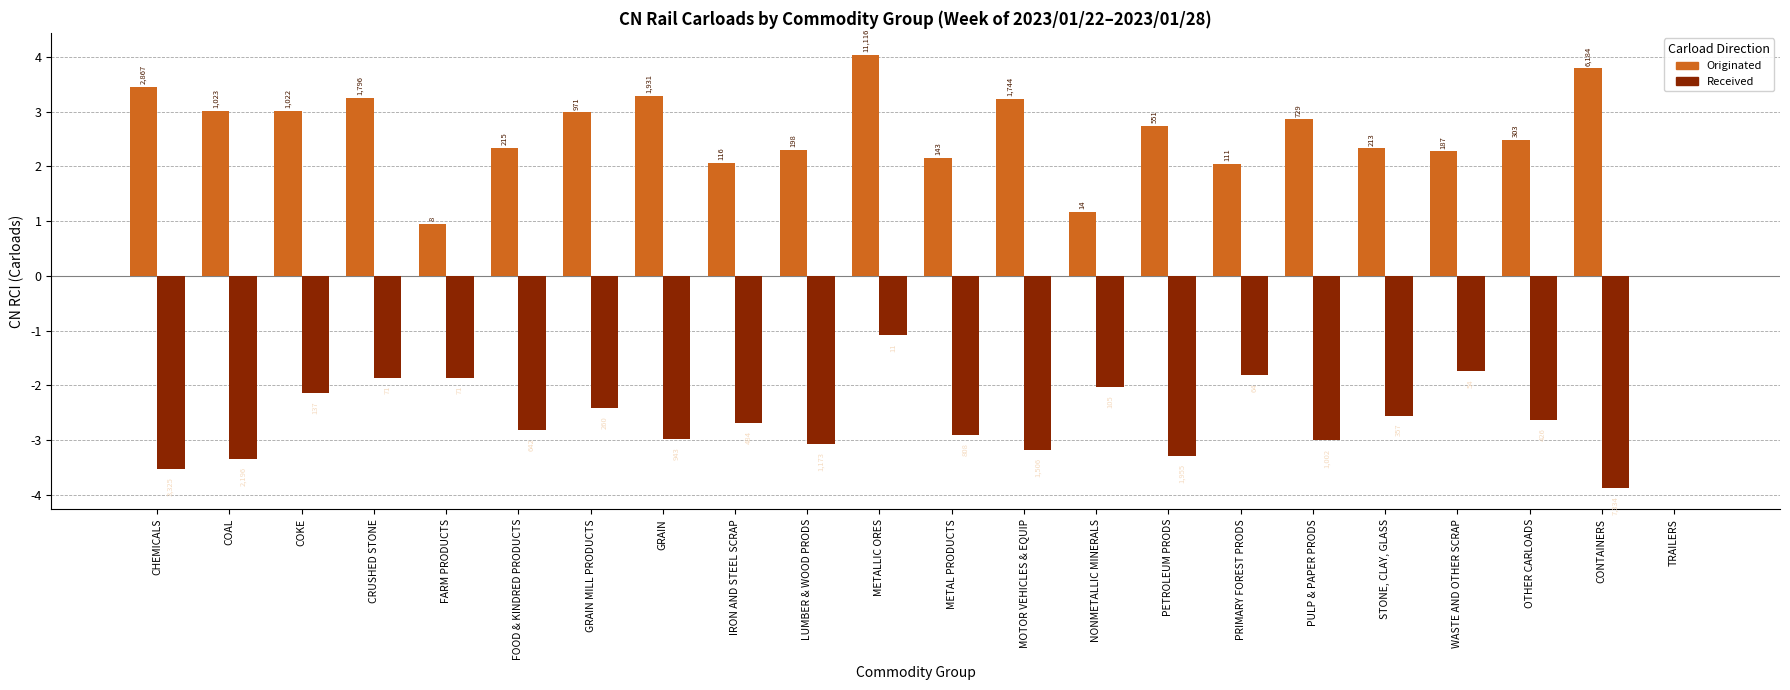

What is the difference between the second highest and minimum values in the Originated series?

3.8